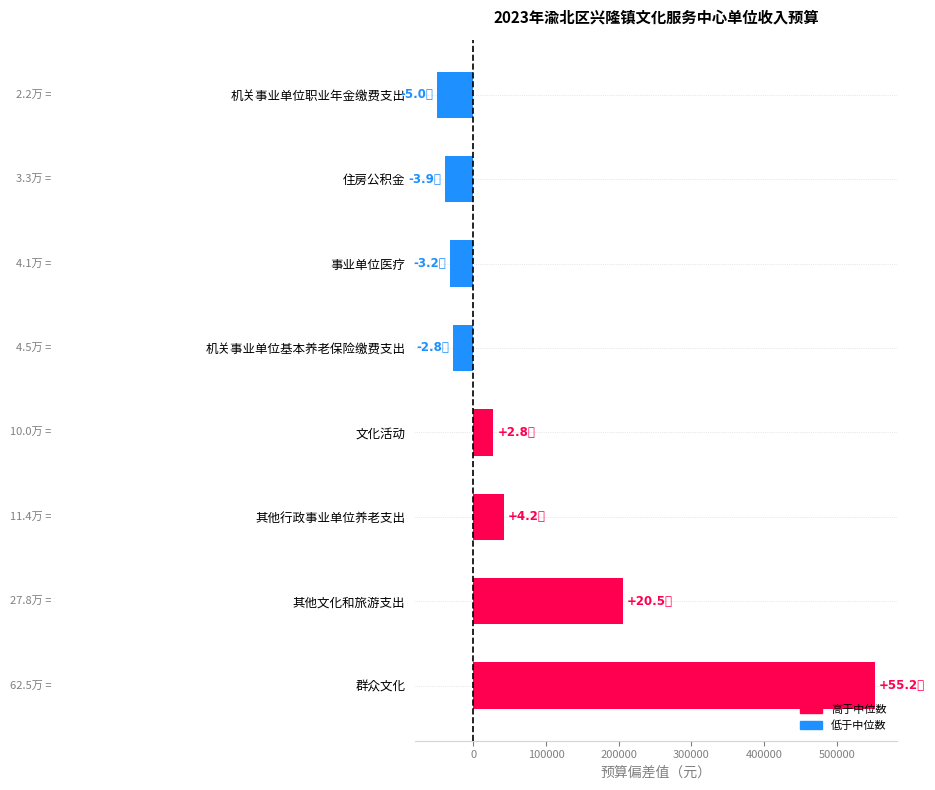

What is the difference between the maximum and second lowest values?

591268.7